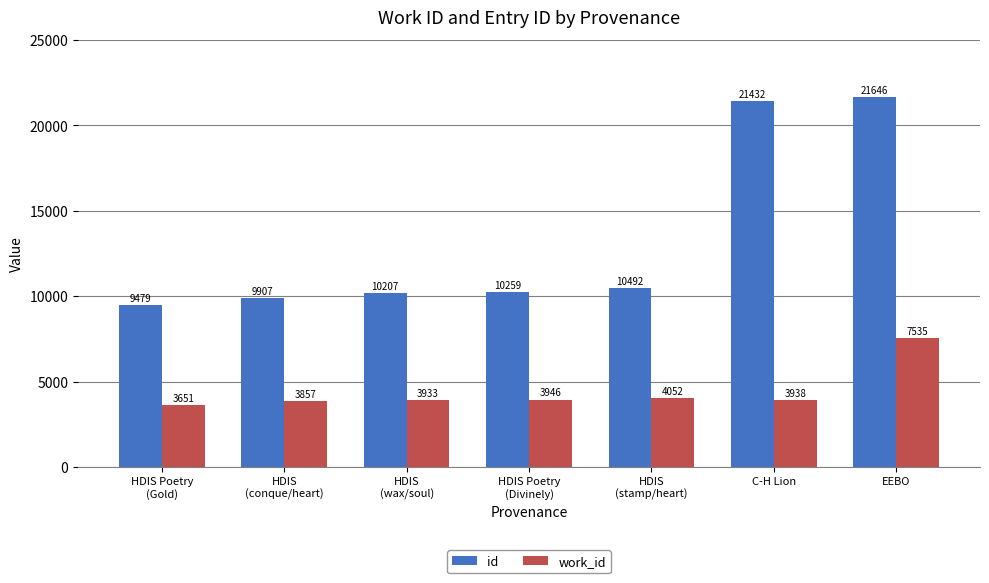

Reading right to left, list all the values displayed in this chart.

id: EEBO=21646	C-H Lion=21432	HDIS
(stamp/heart)=10492	HDIS Poetry
(Divinely)=10259	HDIS
(wax/soul)=10207	HDIS
(conque/heart)=9907	HDIS Poetry
(Gold)=9479
work_id: EEBO=7535	C-H Lion=3938	HDIS
(stamp/heart)=4052	HDIS Poetry
(Divinely)=3946	HDIS
(wax/soul)=3933	HDIS
(conque/heart)=3857	HDIS Poetry
(Gold)=3651